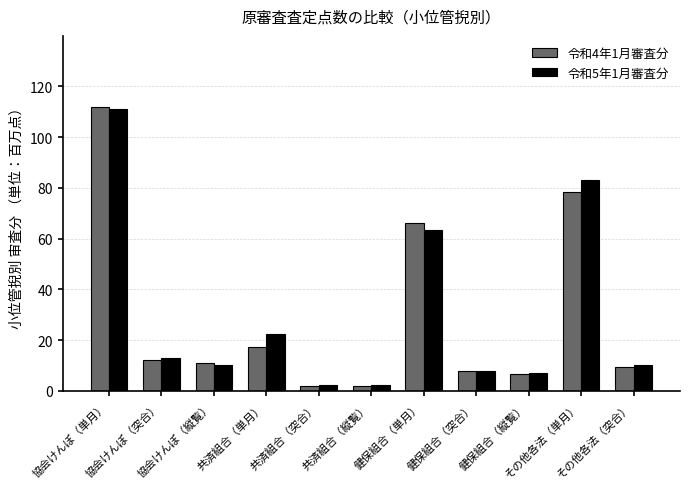

What is the highest value of the 令和5年1月審査分 series?

111.1